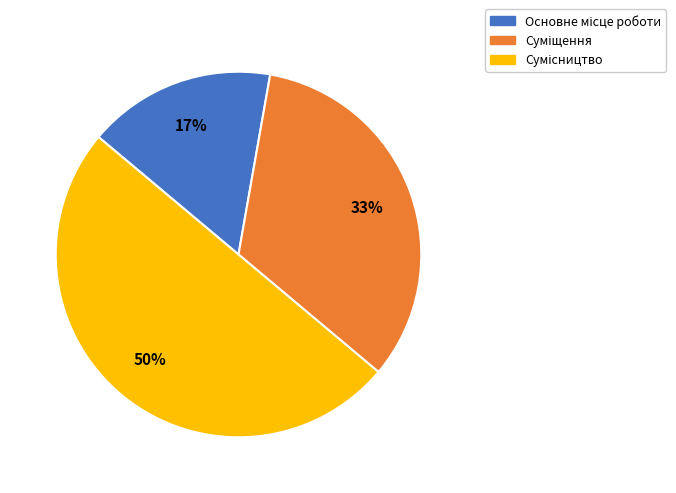

To the nearest percent, what is the difference between the largest and smallest slice percentages?

33%